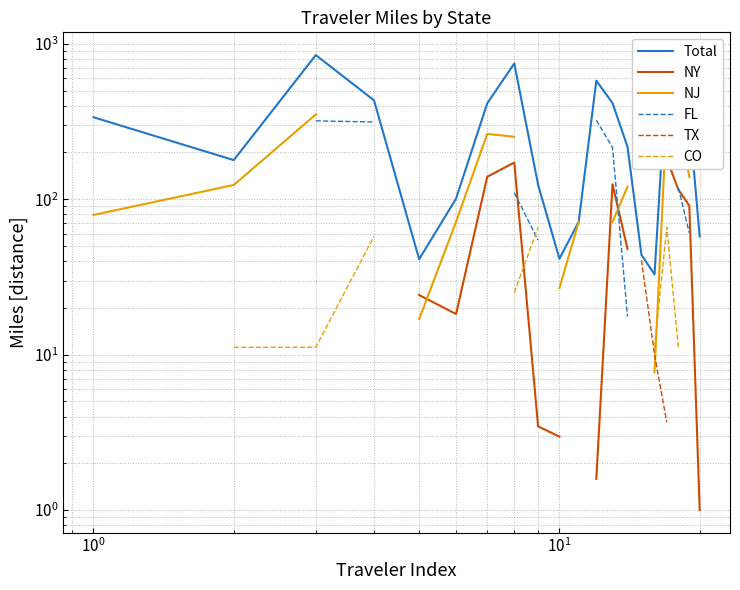

How many lines are shown in the chart?

6